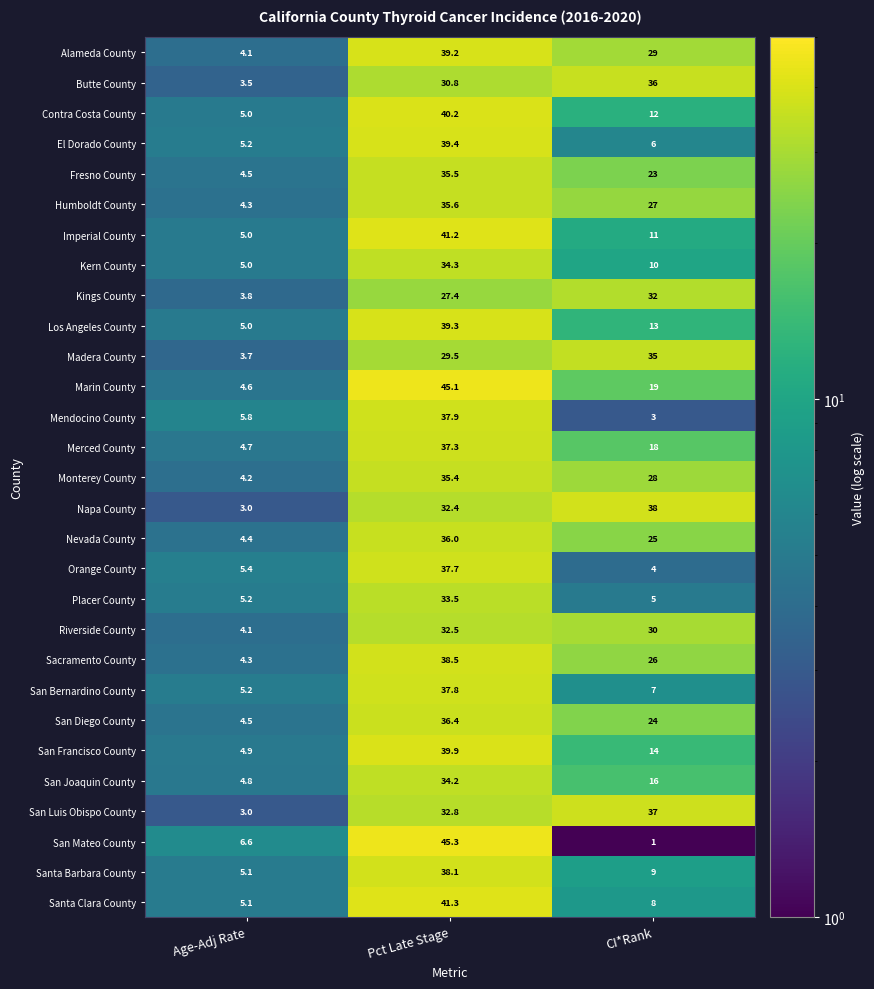

Which category has the lowest value in the Riverside County series?

Age-Adj Rate